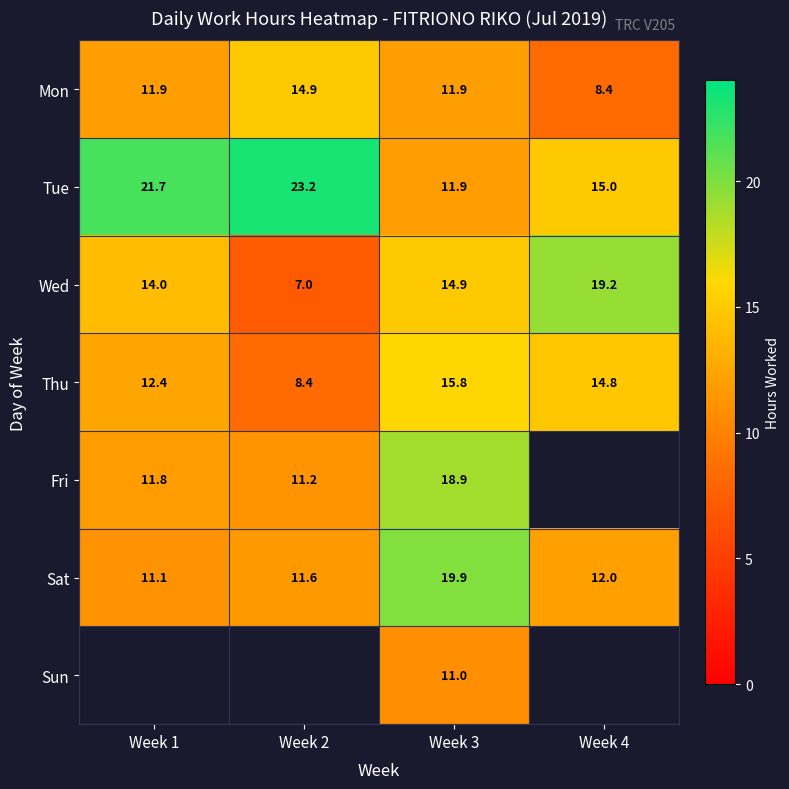

Is the value of Tue at Week 1 greater than the value of Mon at Week 3?

Yes